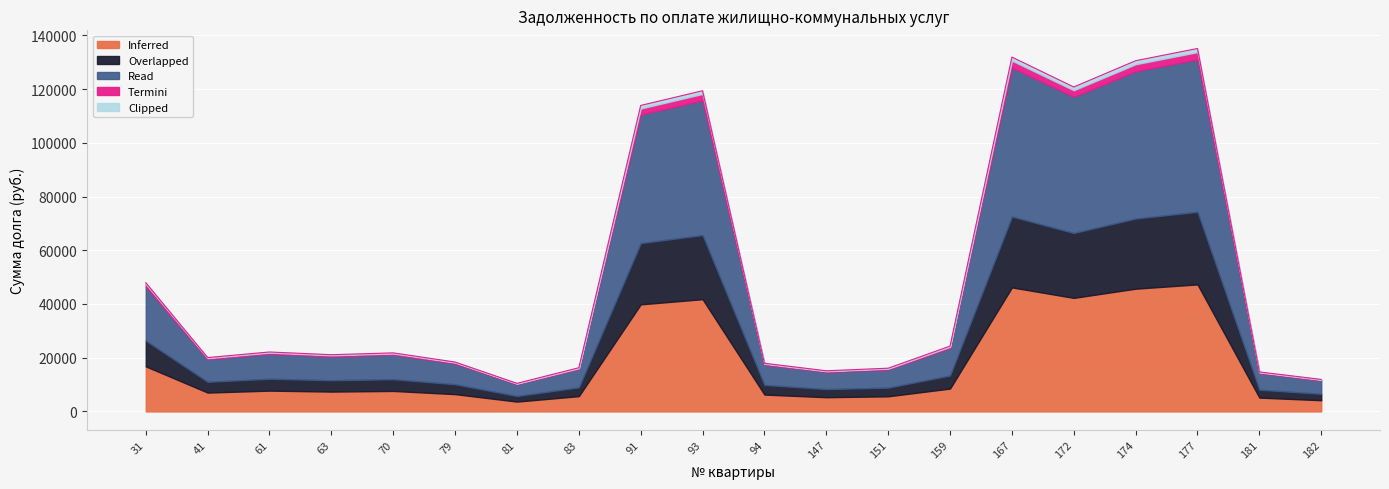

How many data points are above 21803?

10